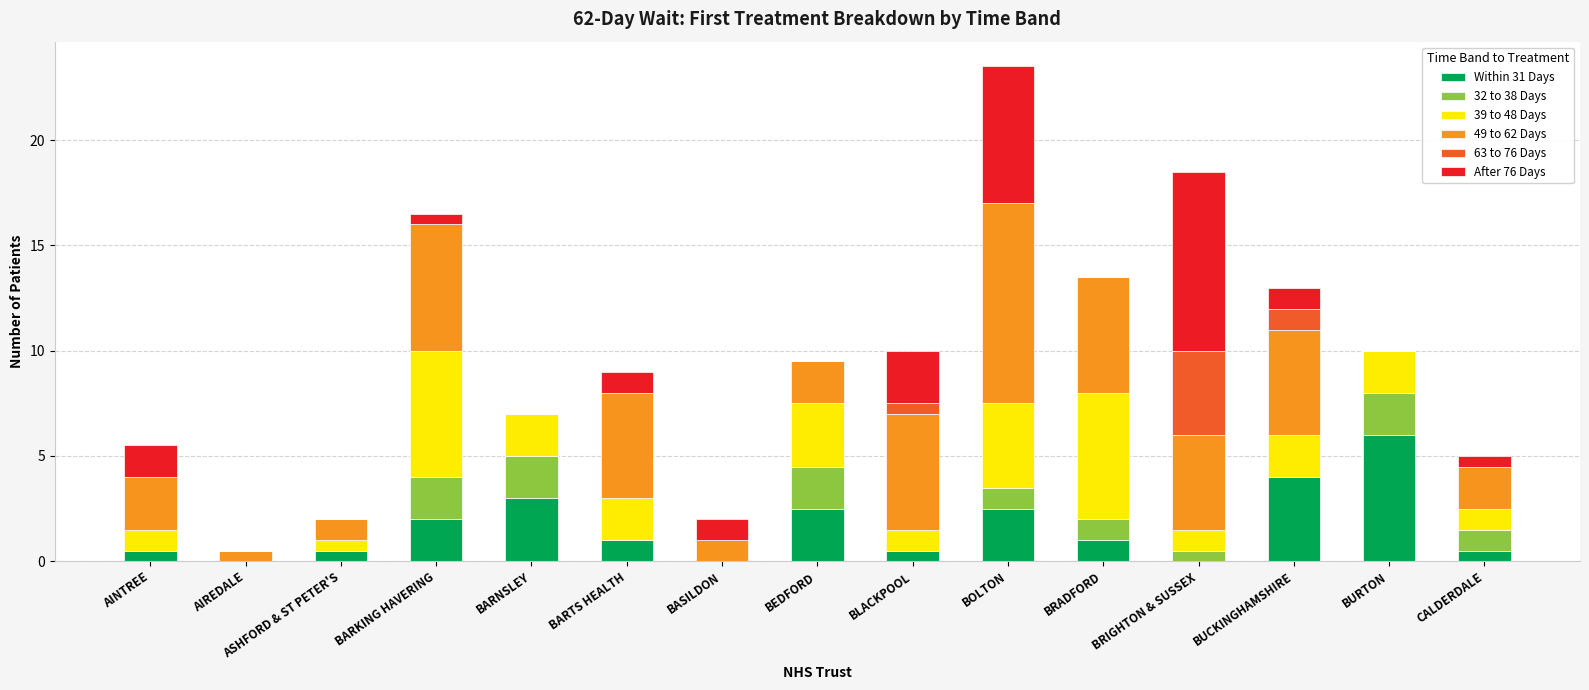

What is the total value across all series at BOLTON?

23.5